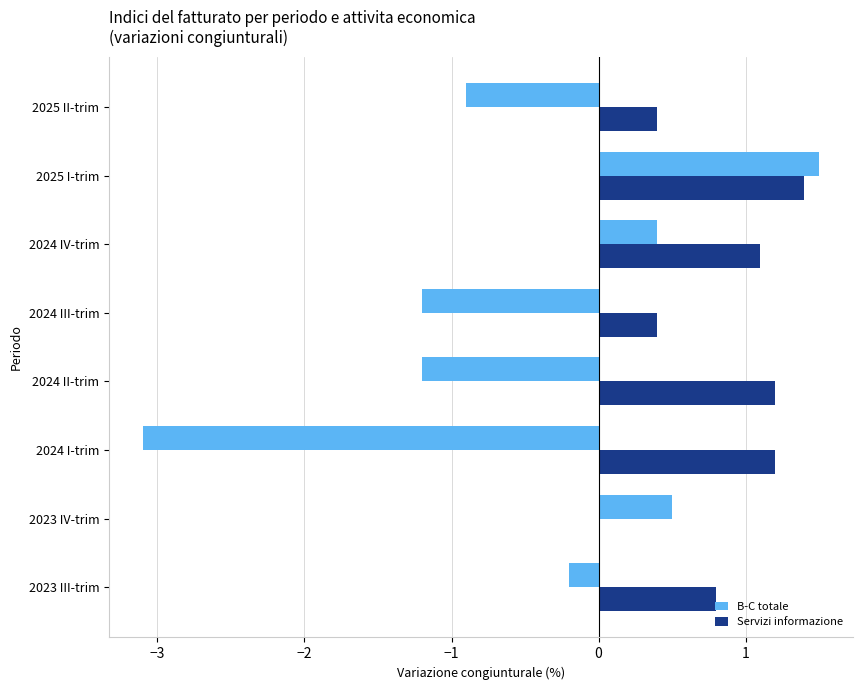

What is the sum of the B-C totale values at 2024 III-trim and 2025 II-trim?

-2.1